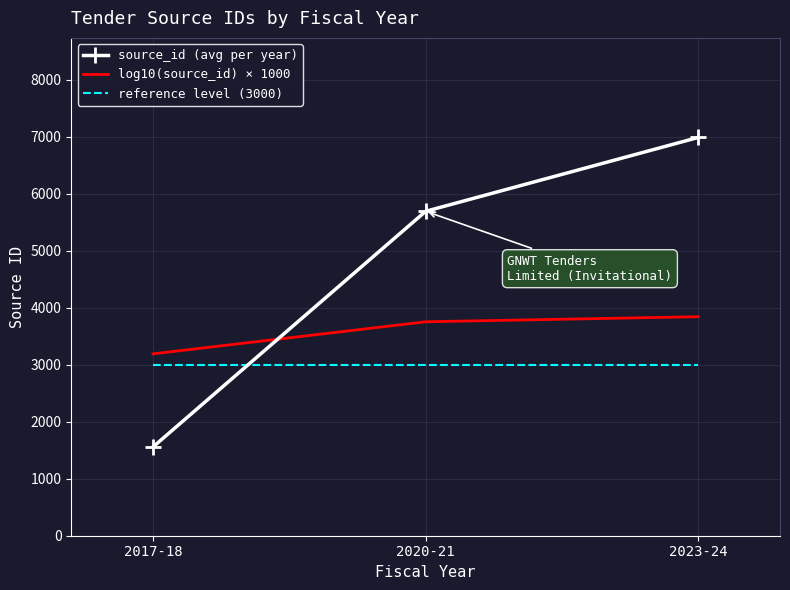

What is the spread (max minus min) of values at 2020-21?

2694.5